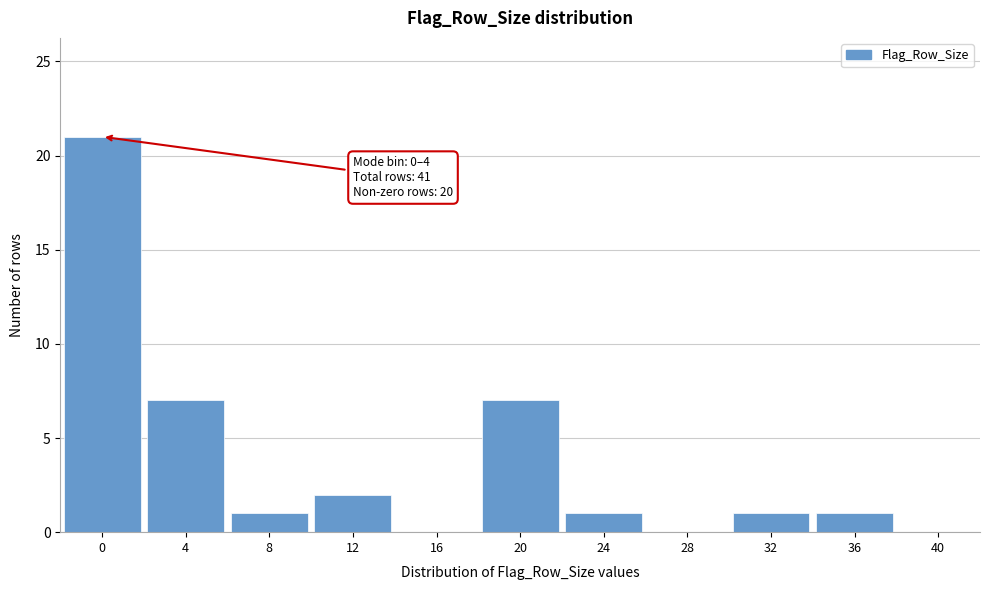

Reading right to left, transcribe all the data shown in this chart.

40=0	36=1	32=1	28=0	24=1	20=7	16=0	12=2	8=1	4=7	0=21